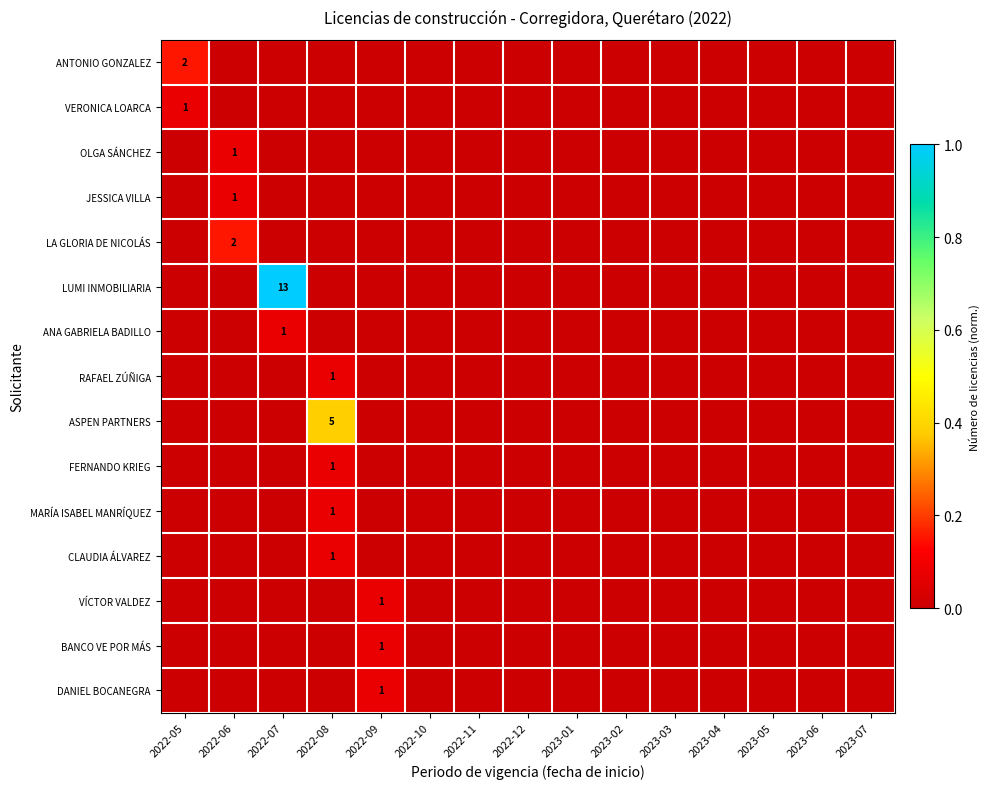

The value of LA GLORIA DE NICOLÁS at 2022-06 is 2. True or false?

True